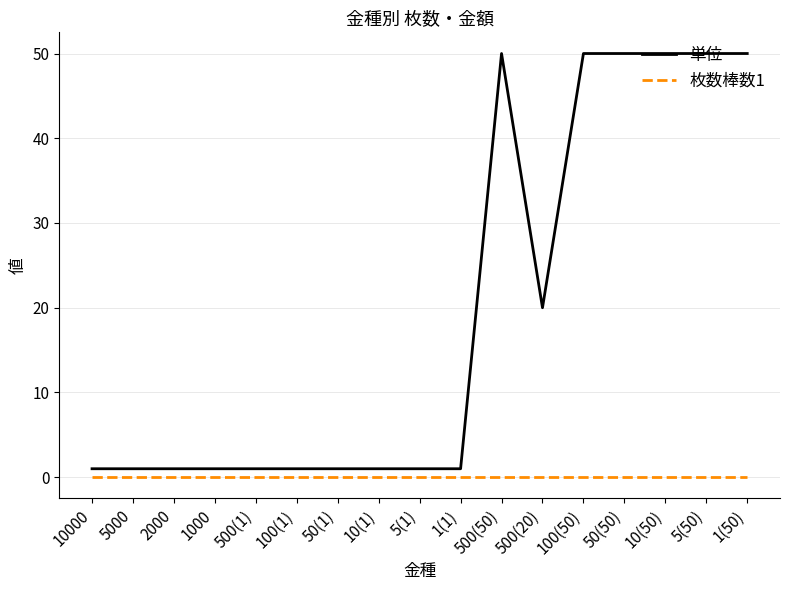

Which series has the largest total across all categories?

単位